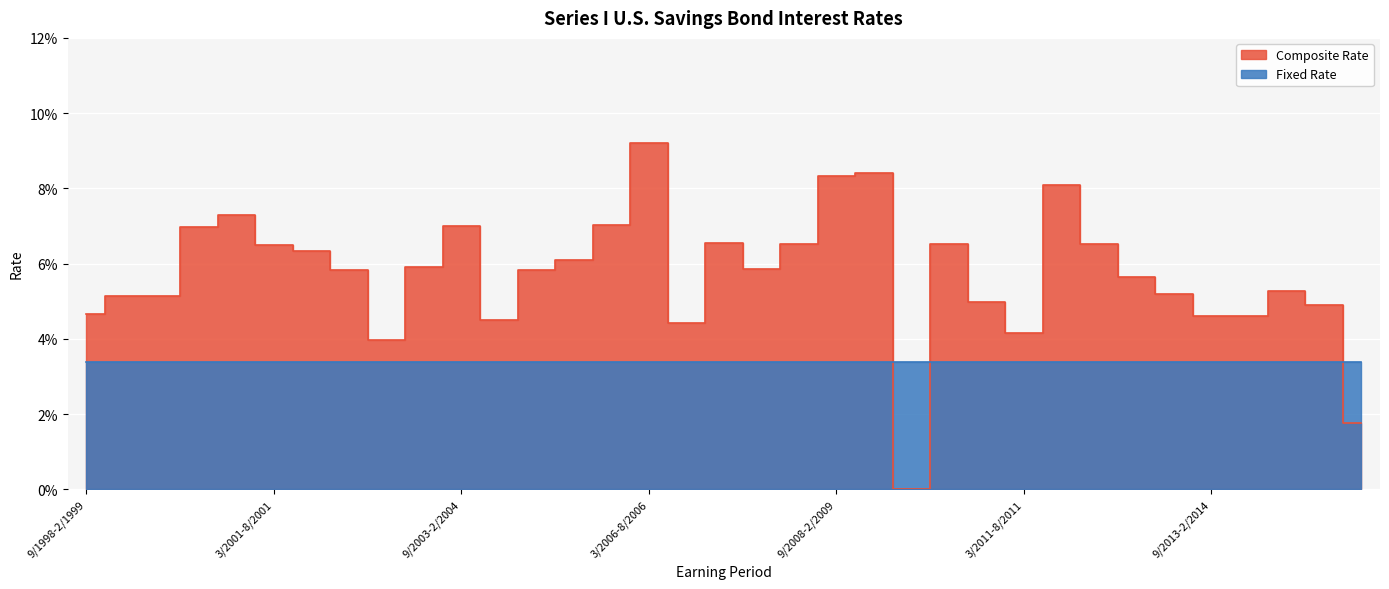

At which category does the chart reach its minimum across all series?

9/2009-2/2010